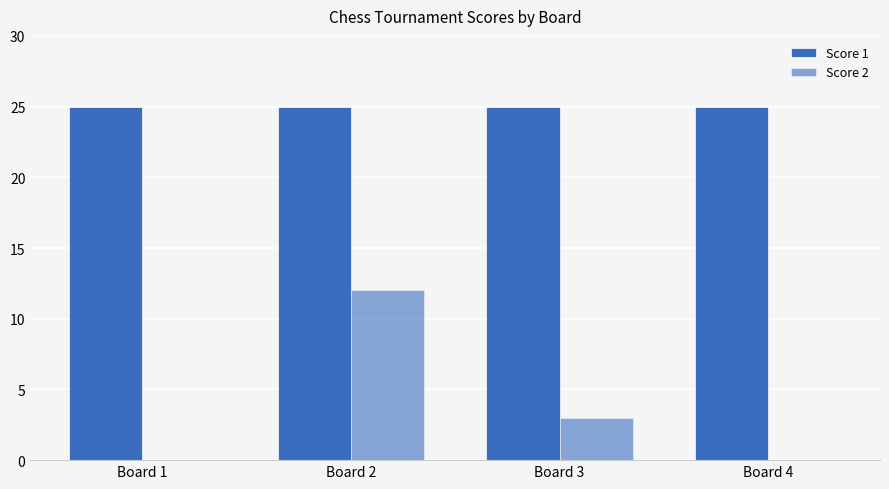

How many groups of bars are there?

4